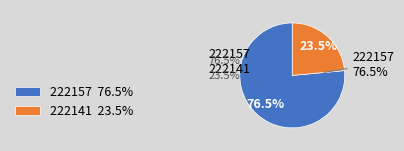

How much of the chart is everything except 222141?

76.5%